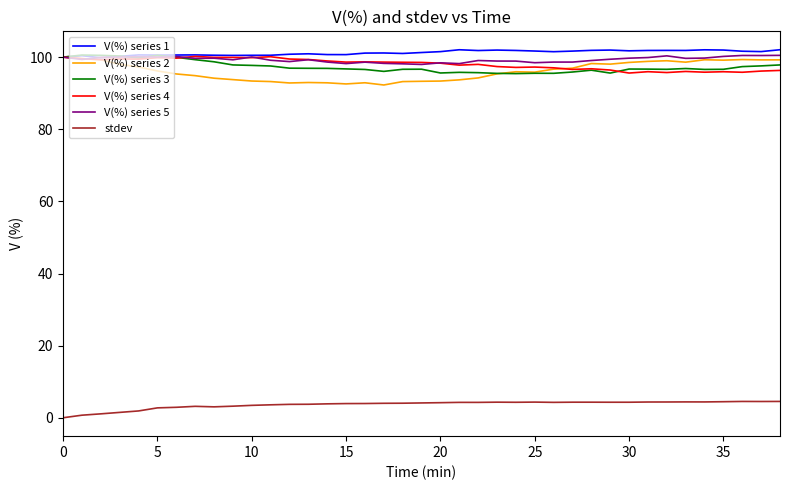

True or false: V(%) series 1 and stdev cross at least once.

False